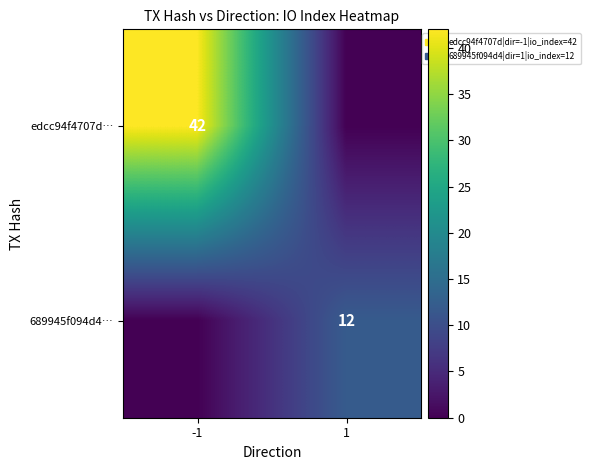

Is it true that edcc94f4707d… equals 42 at -1?

True